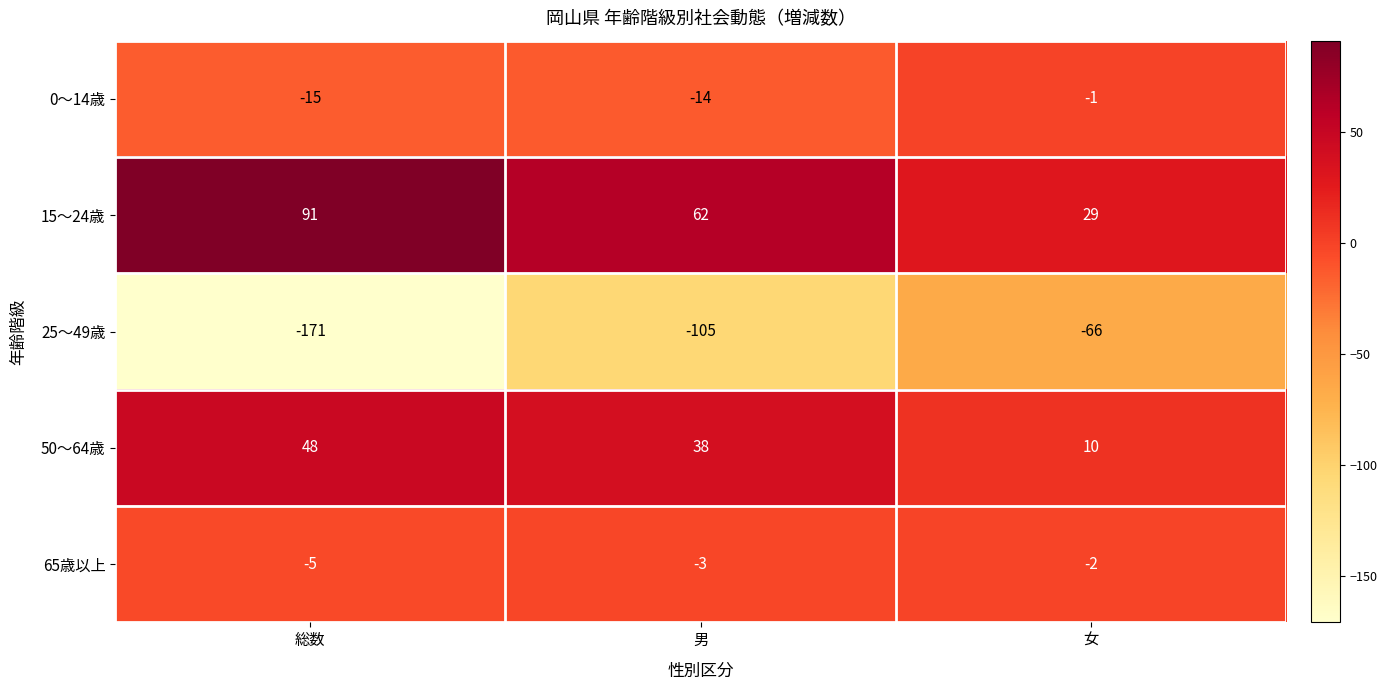

What is the greatest value displayed?

91